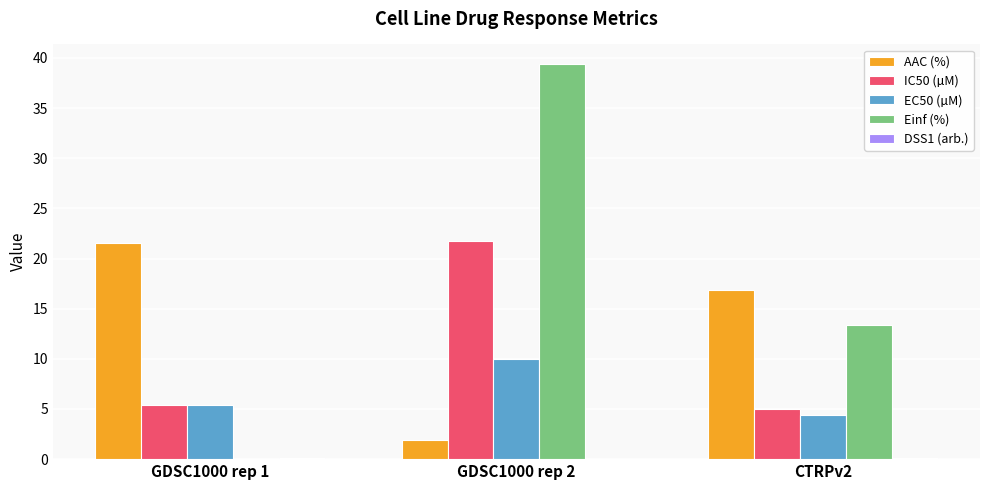

At which category is the sum across all series the highest?

GDSC1000 rep 2